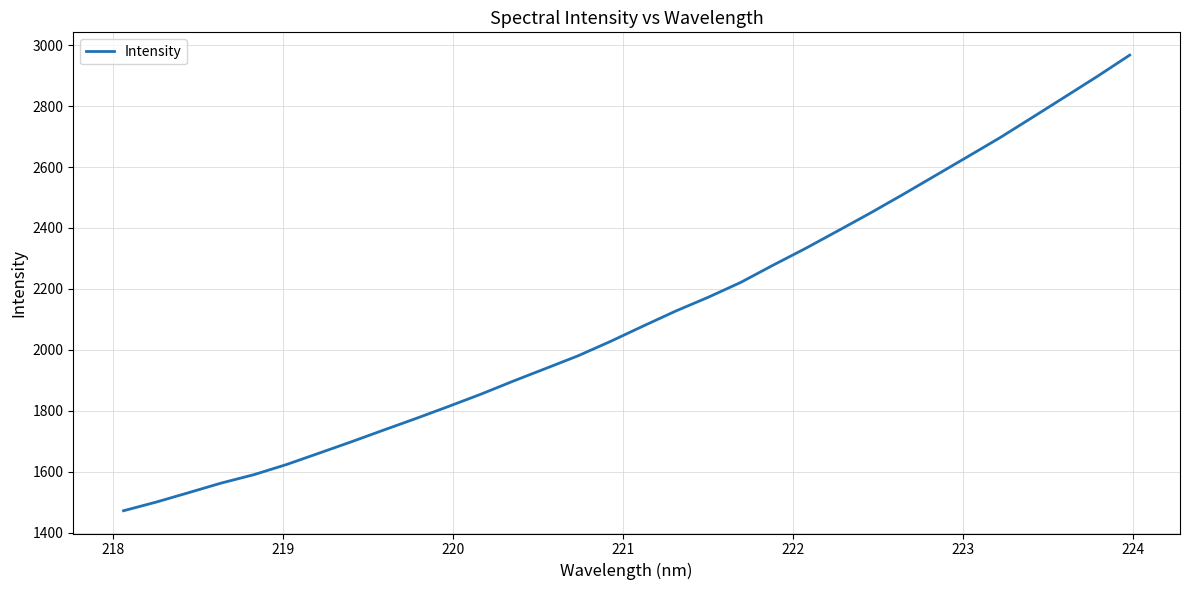

What is the difference between the maximum and minimum values?

1495.3